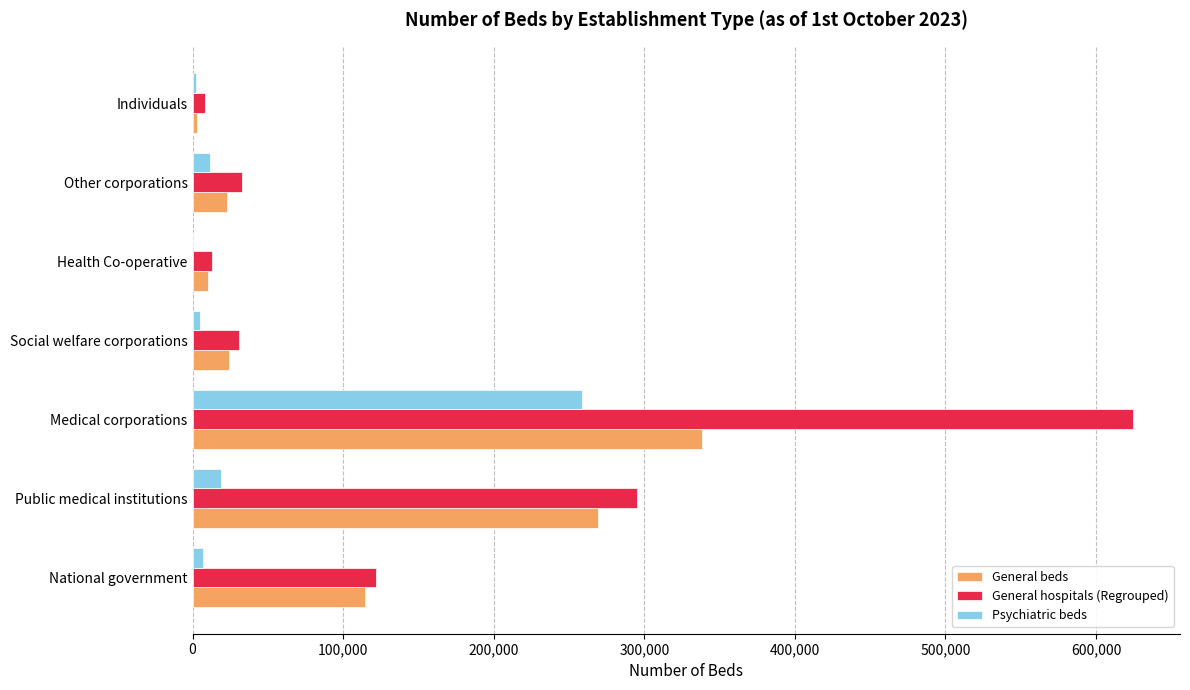

What is the highest value of the General hospitals (Regrouped) series?

624537